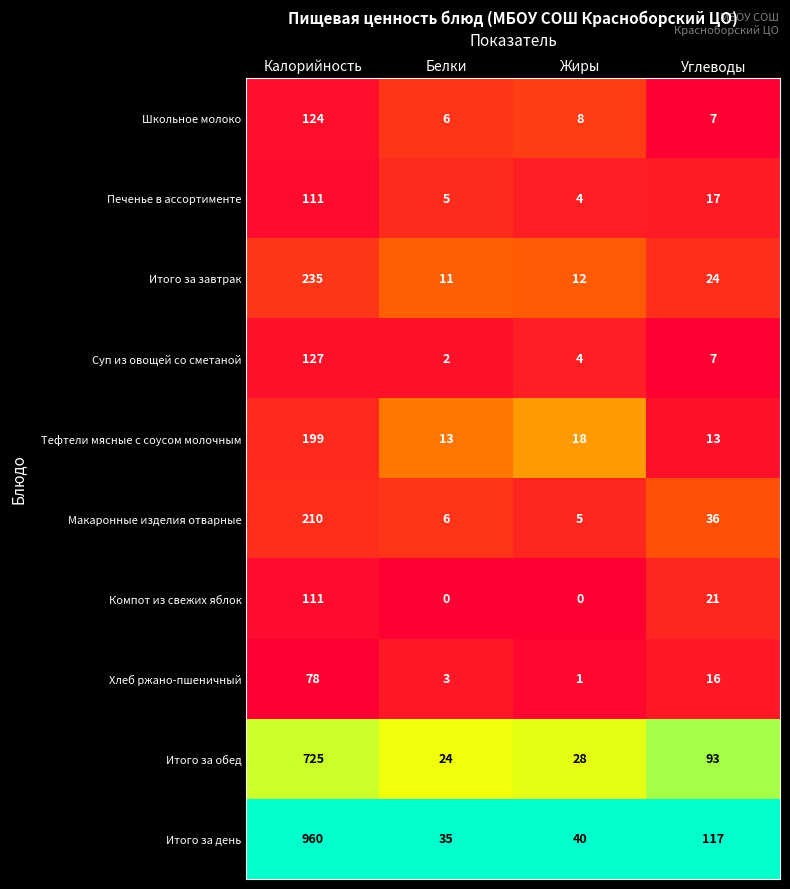

What is the total value across all series at Калорийность?

2880